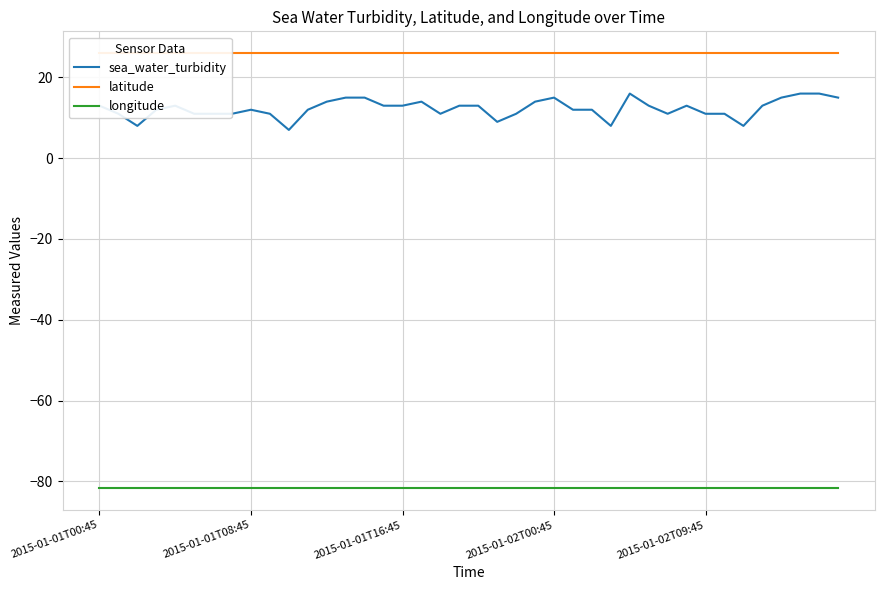

The sea_water_turbidity series shows 12.0 at 2015-01-01T08:45. True or false?

True